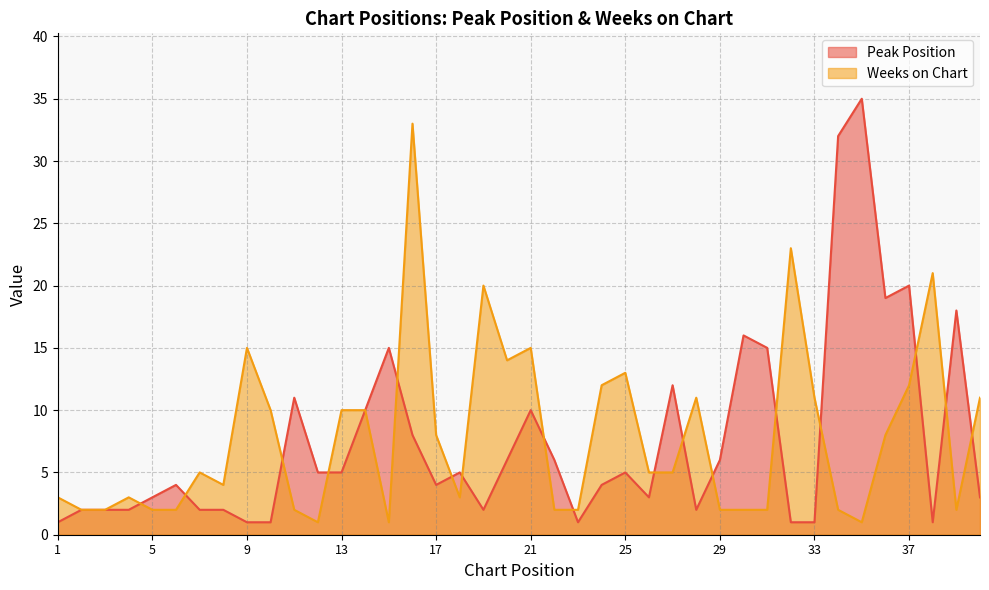

The value of Weeks on Chart at 26 is 5. True or false?

True